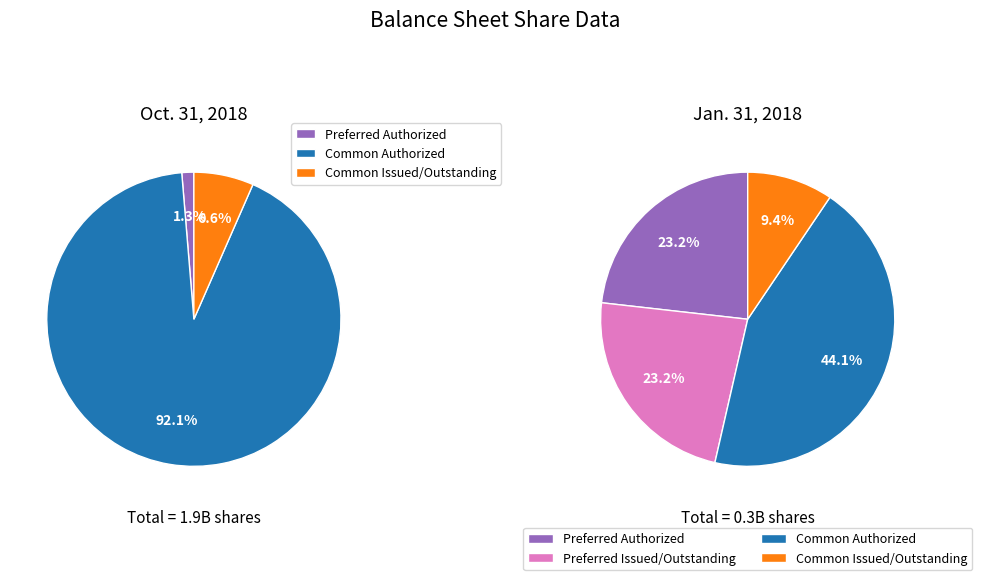

Which series has the largest range (max minus min)?

Oct. 31, 2018